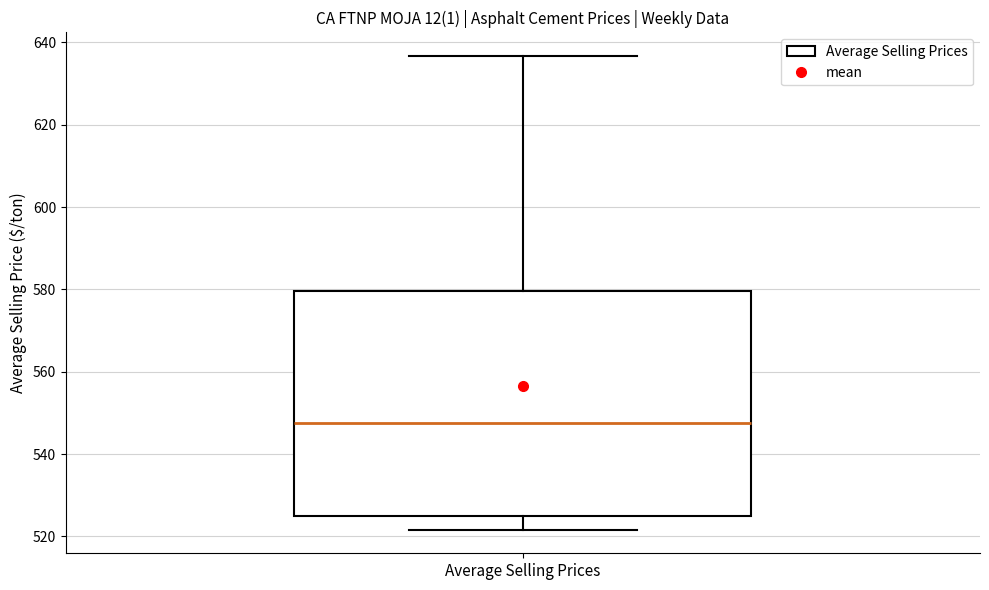

Transcribe this box plot: give where the median line is, the range the box spans, and where the two whiskers end, as read against the y-axis. The values are not printed on the chart, so give them approximately, as read against the axis.

median 548, box 526 to 580, whiskers 522 to 636